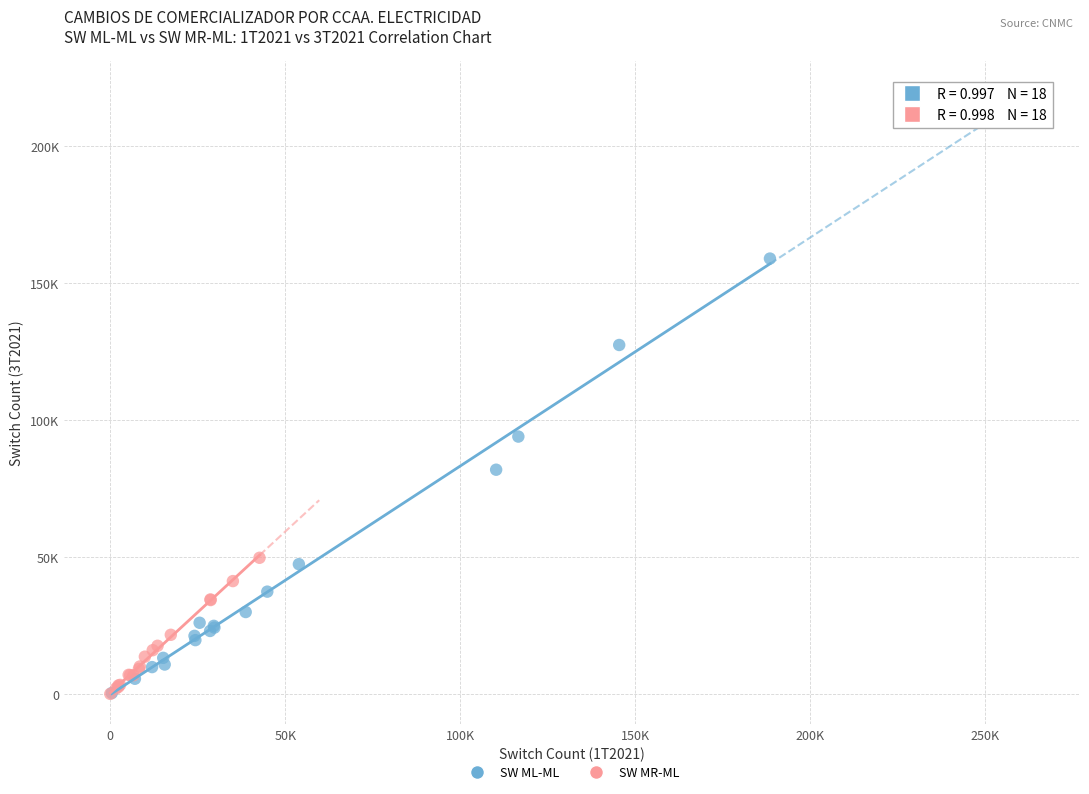

Which series reaches the maximum Y coordinate?

SW ML-ML